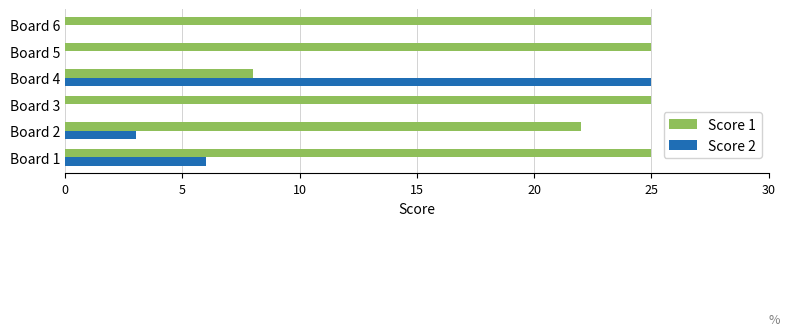

What is the greatest value displayed?

25